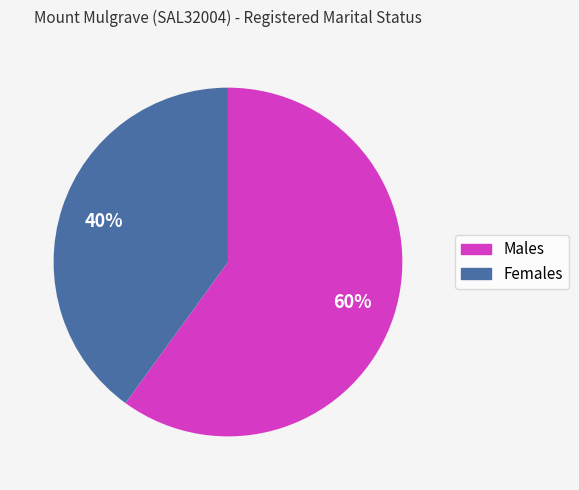

What is the largest slice in the pie chart?

Males